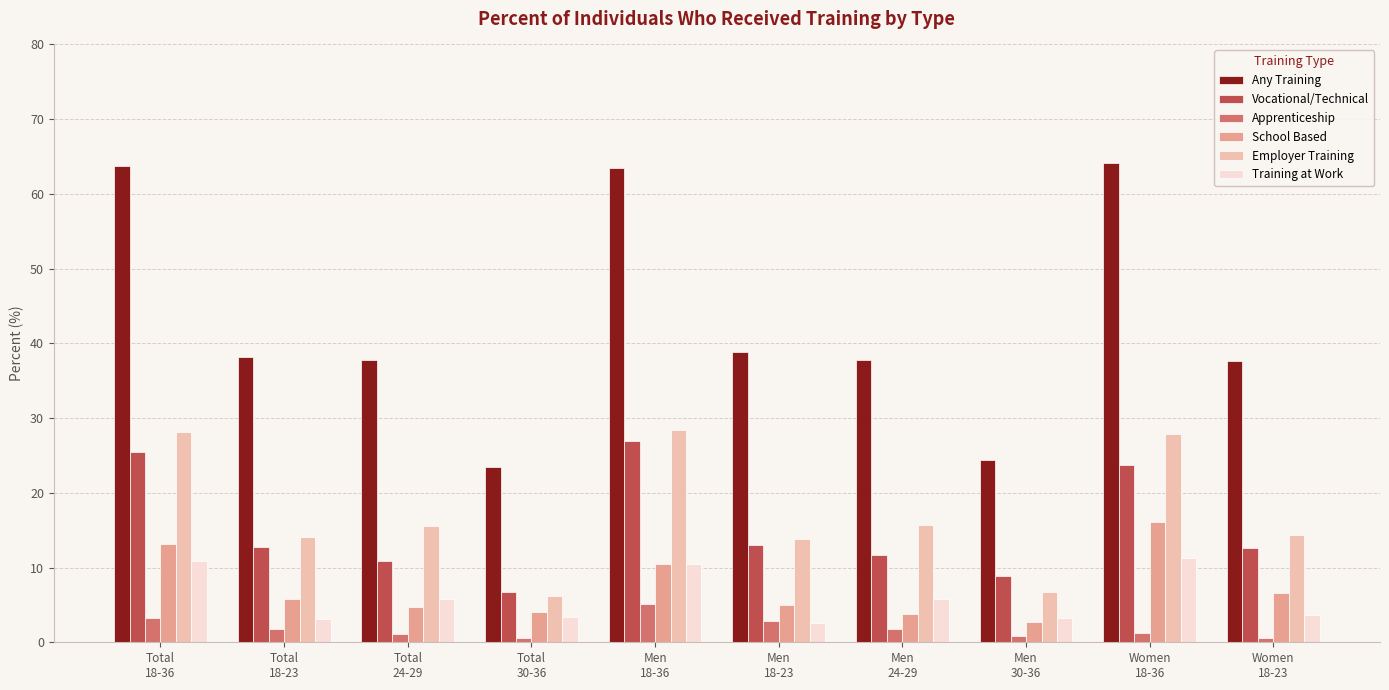

What position from the right is Women
18-23?

1